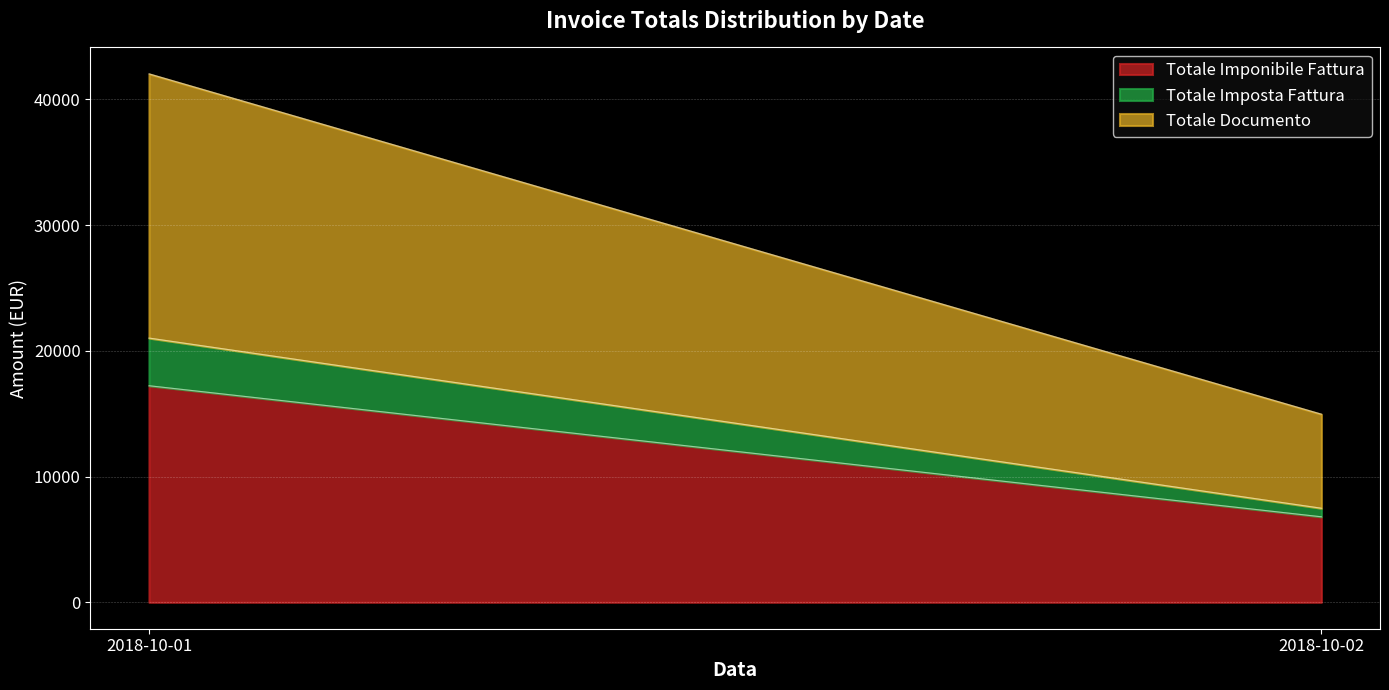

What is the lowest value of the Totale Documento series?

7480.0